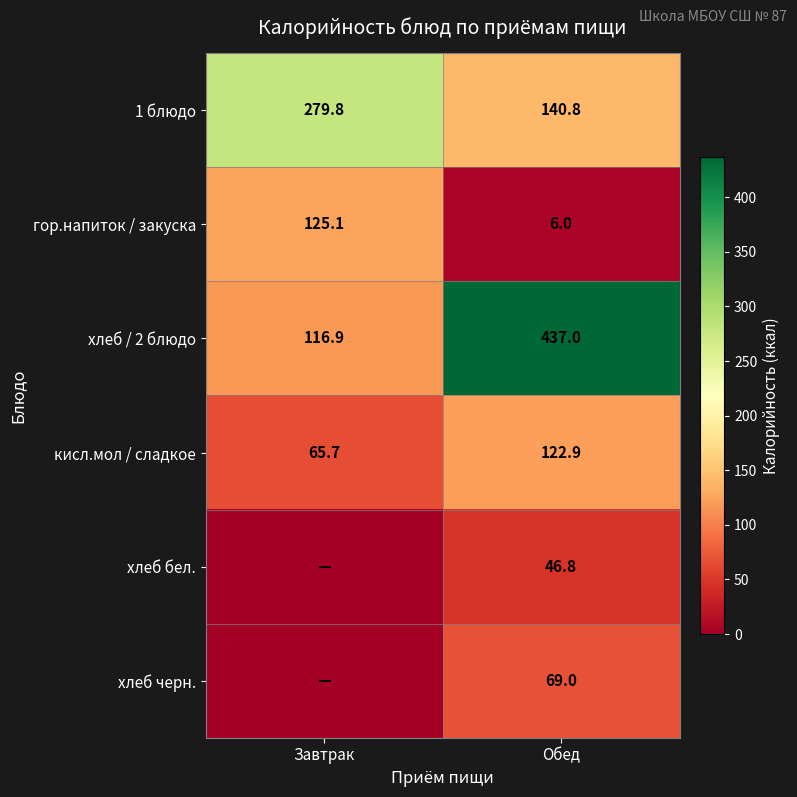

At which category is the sum across all series the highest?

Обед